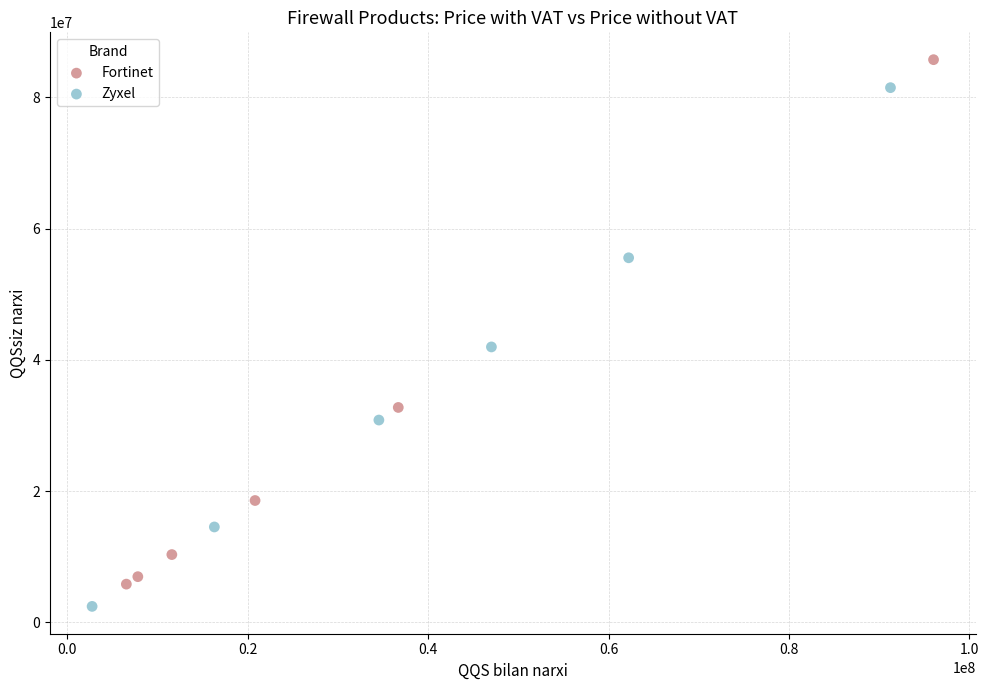

Which series contains the lowest Y value?

Zyxel